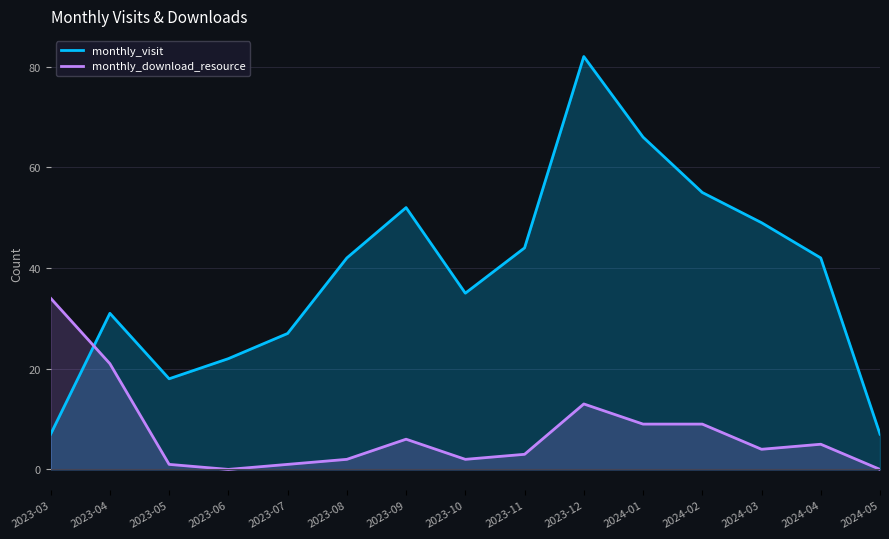

Rank the series by their average value, from lowest to highest.

monthly_download_resource, monthly_visit